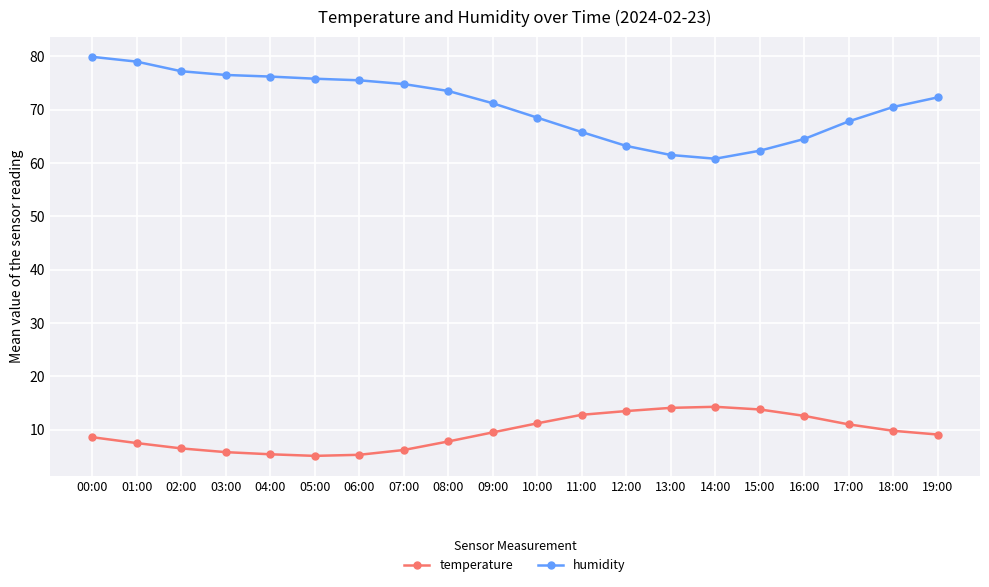

Which series changed the most between 01:00 and 10:00?

humidity